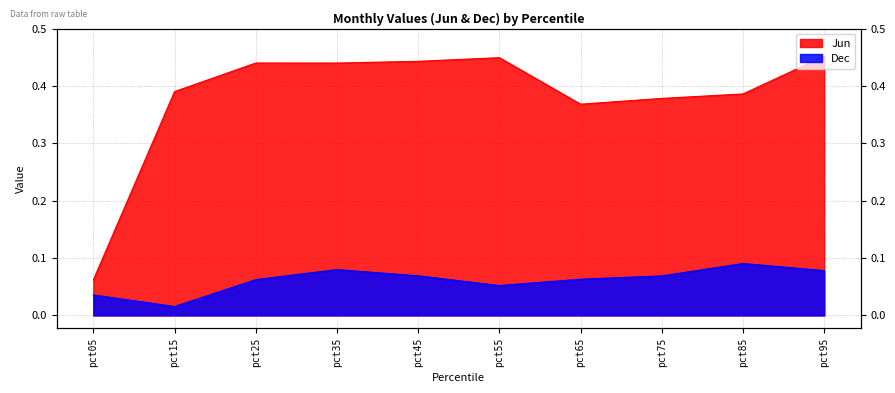

At which label is Jun closest to 0?

pct05